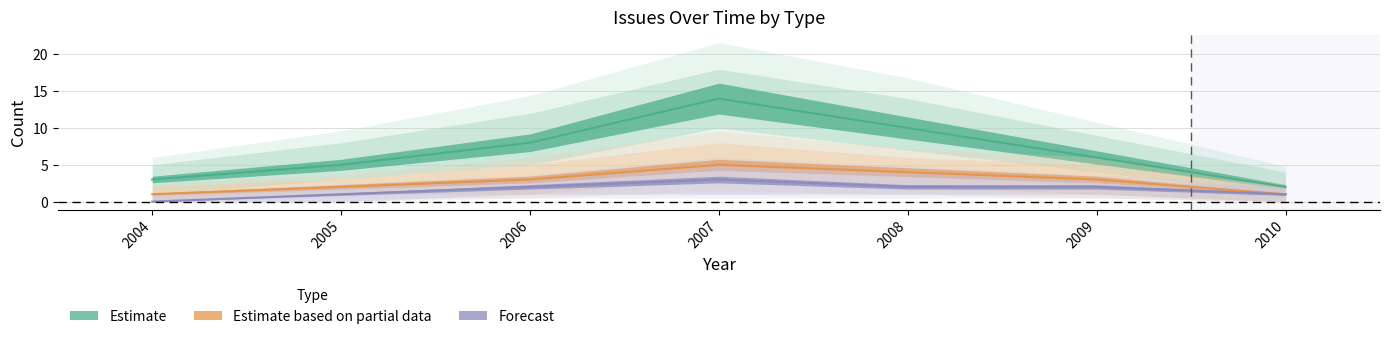

Rank the series at 2007 from highest to lowest value.

Estimate, Estimate based on partial data, Forecast